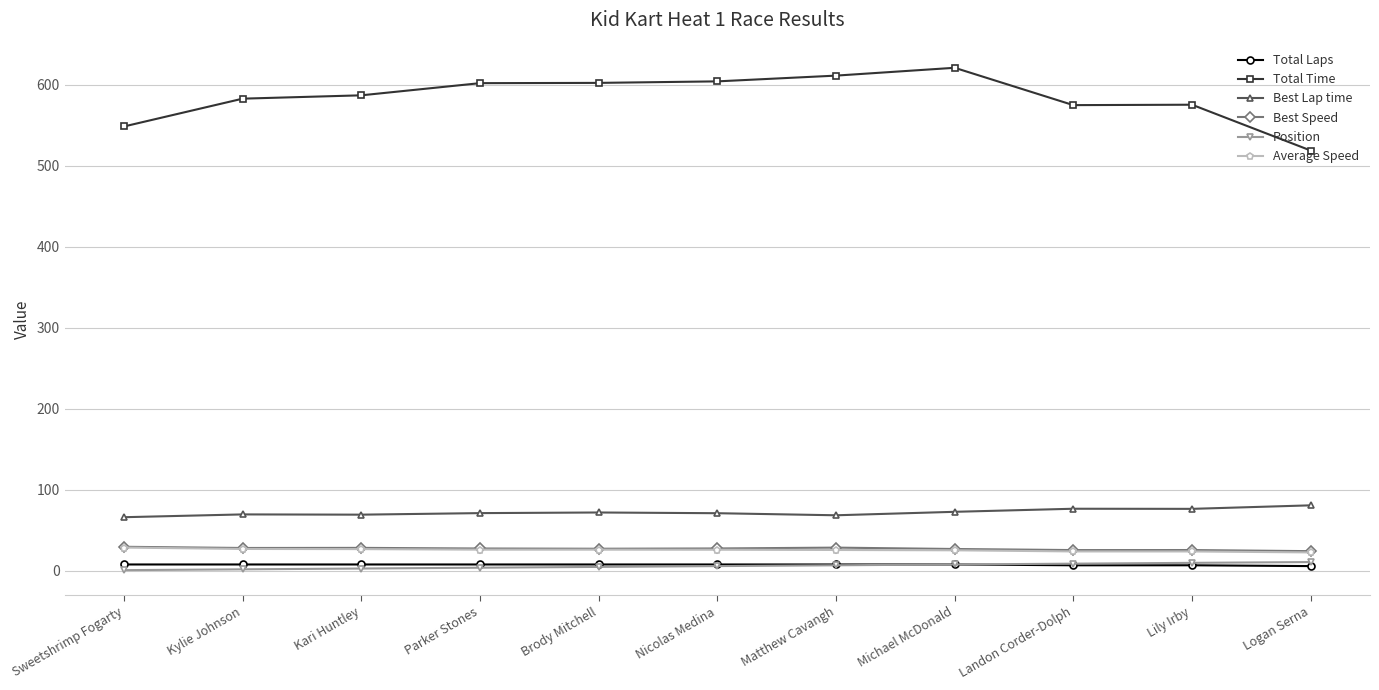

At which category does the chart reach its peak across all series?

Michael McDonald